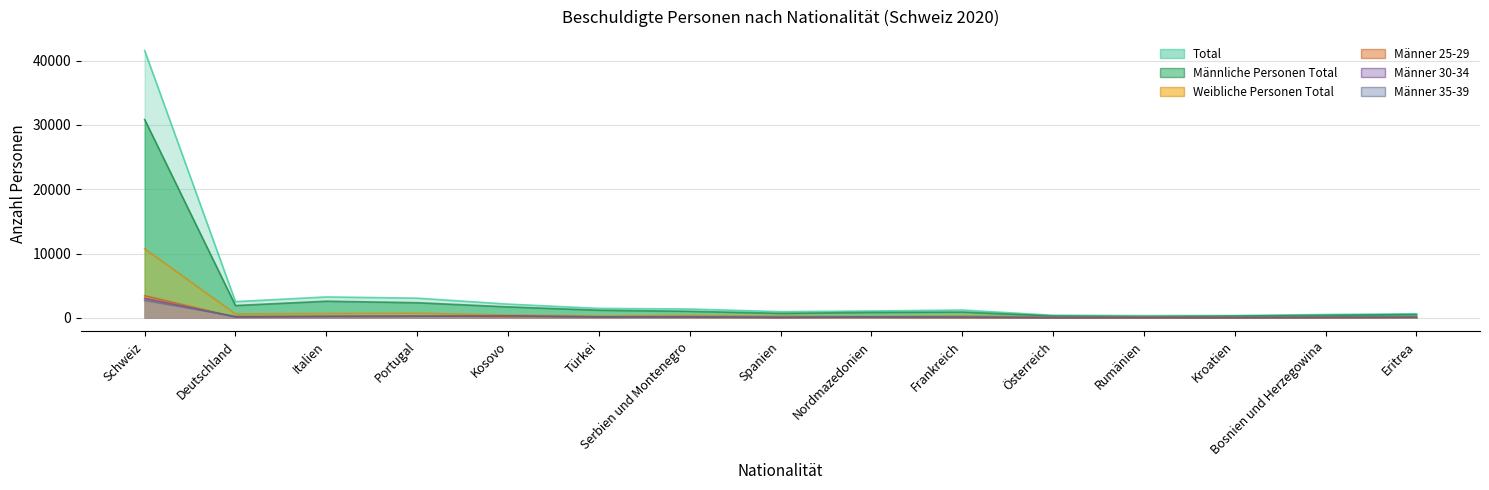

What is the difference between the highest and lowest values at Italien?

3067